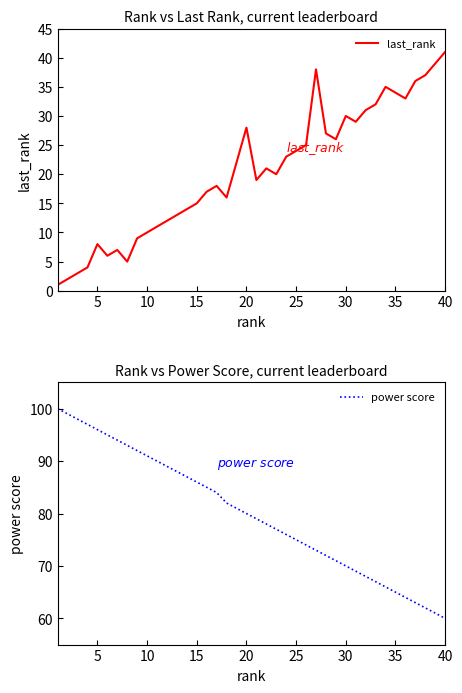

What is the difference between the maximum and second lowest values in the last_rank series?

39